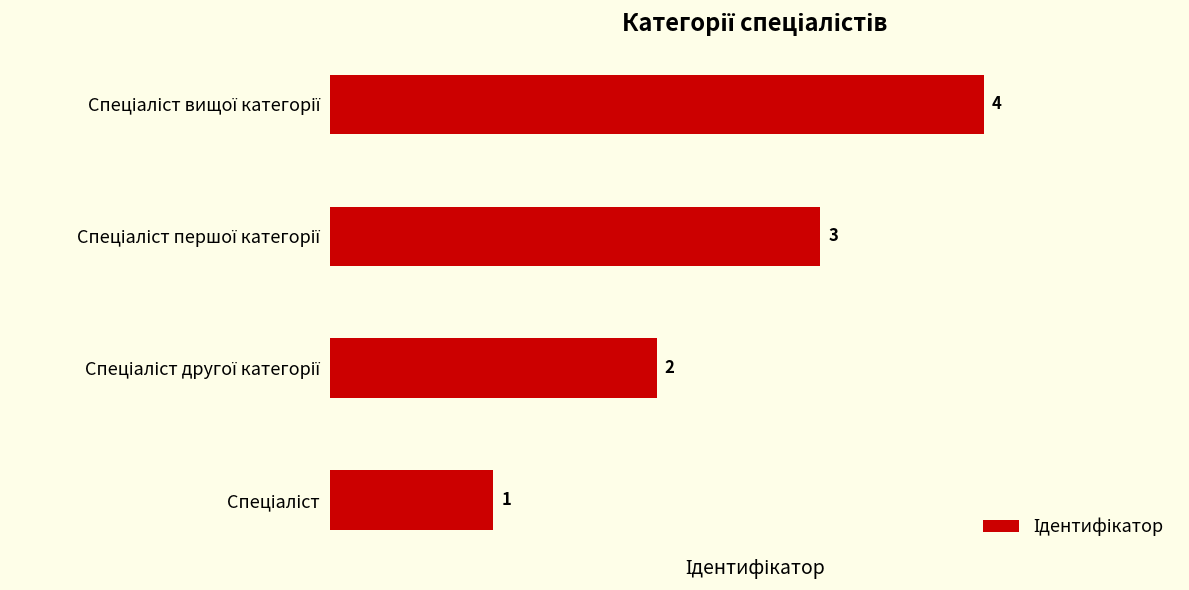

Count the values in the range 2 to 4.

3